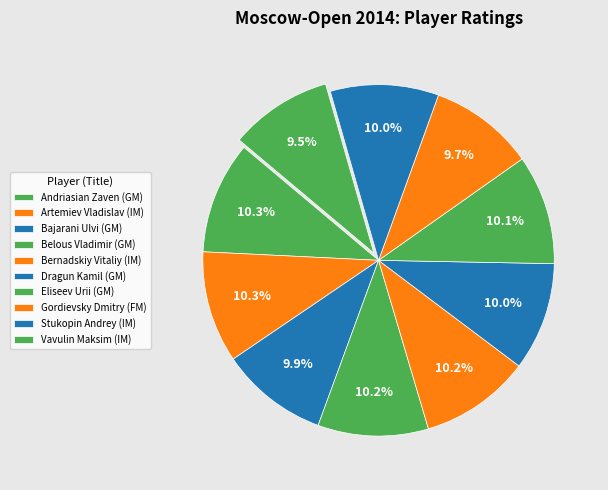

How many slices are in this pie chart?

10